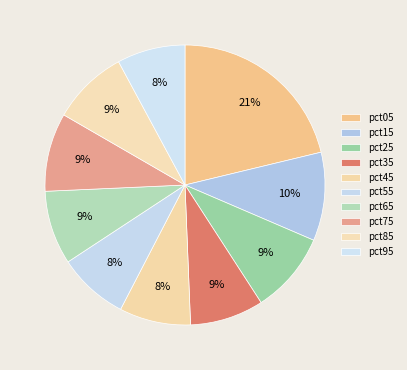

Which category has the smallest portion of the pie?

pct95